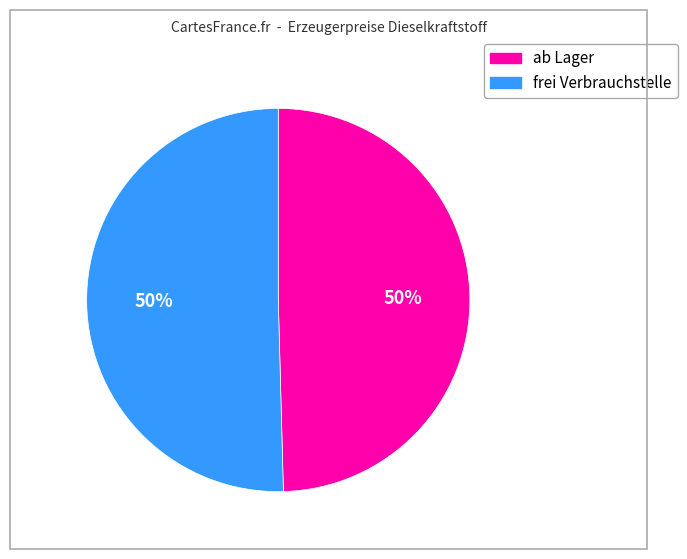

Count the number of slices in the pie.

2